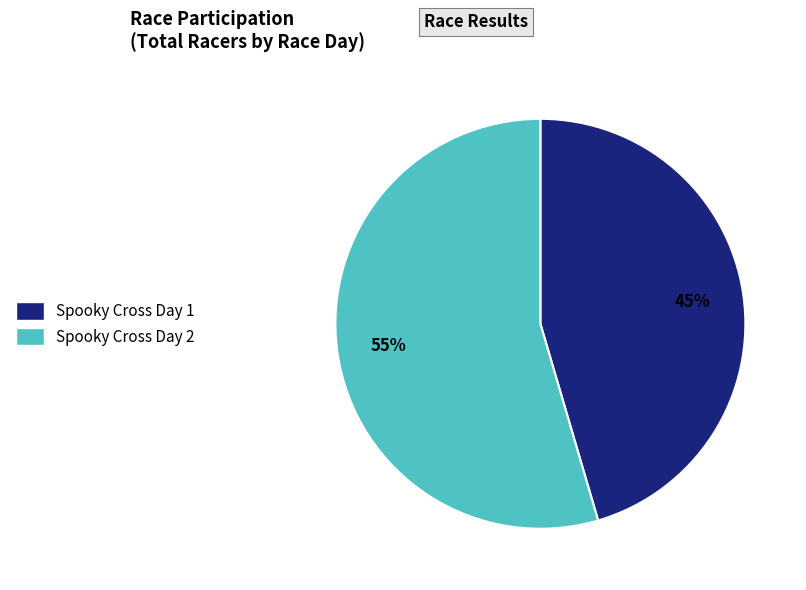

Combined, do Spooky Cross Day 2 and Spooky Cross Day 1 account for over 50%?

Yes